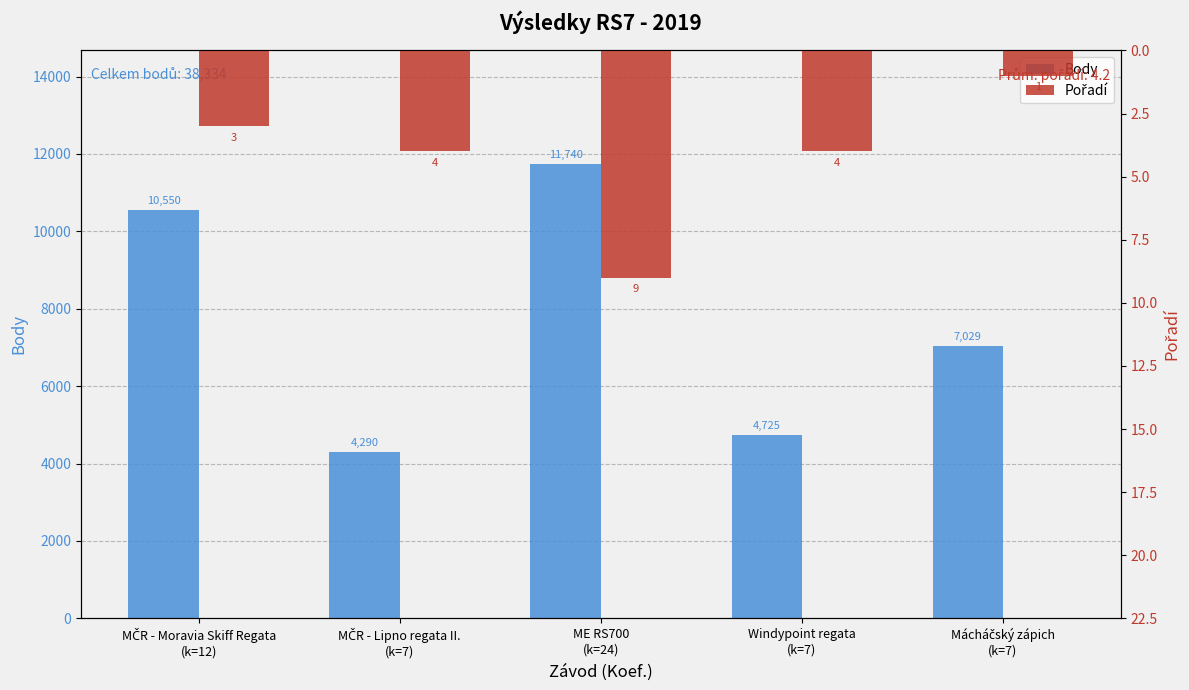

Reading left to right, what are all the values shown in this chart?

Body: 10550	4290	11740	4725	7029
Pořadí: 3	4	9	4	1